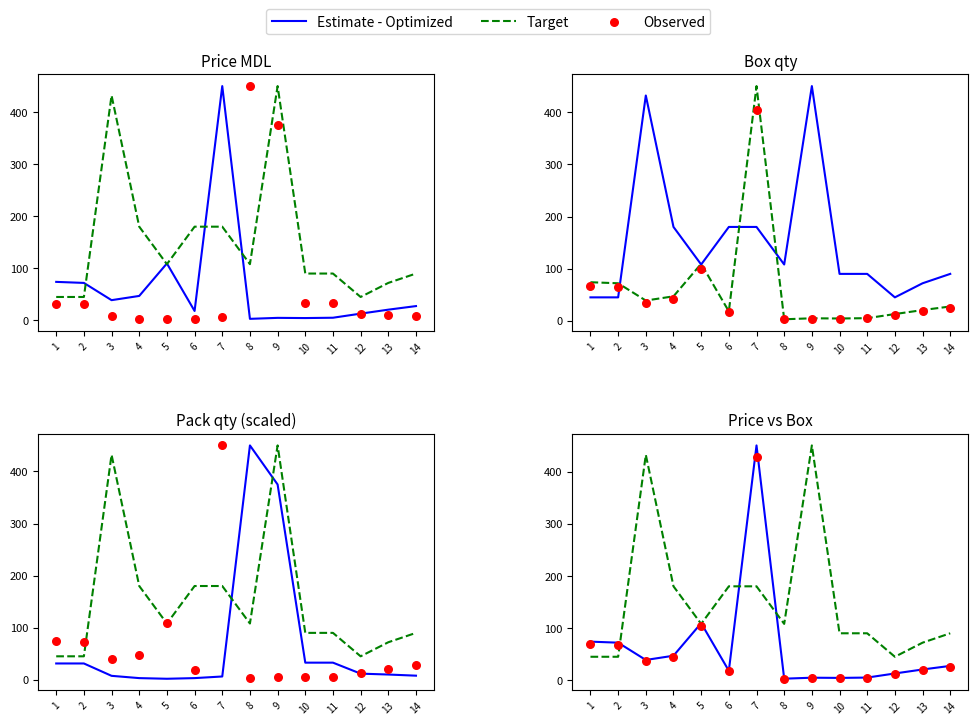

Which series contains the lowest Y value?

Observed